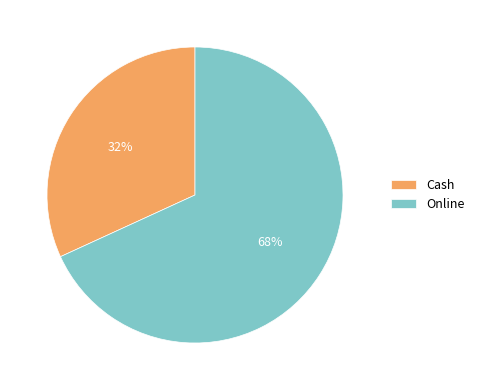

Combined, do Online and Cash account for over 50%?

Yes